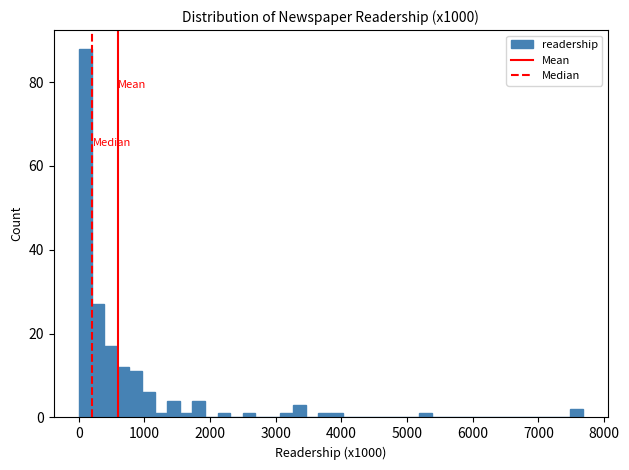

Read against the x-axis, roughly where is the centre of the tallest bar?

100